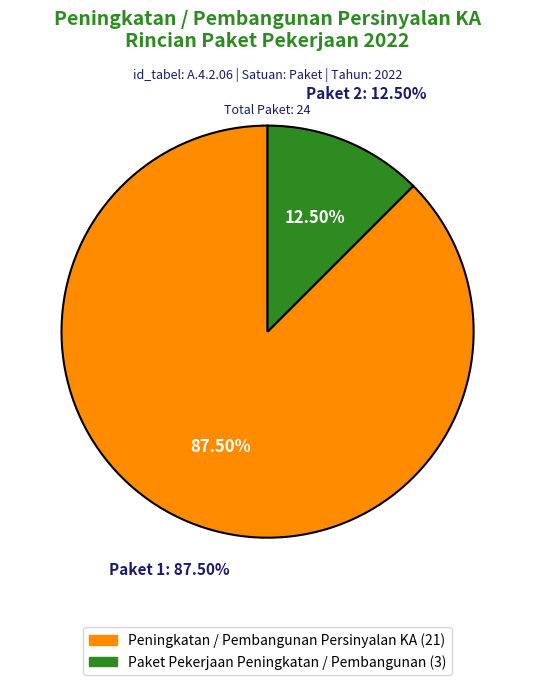

Approximately how many times larger is the value at Peningkatan / Pembangunan Persinyalan KA compared to Paket Pekerjaan Peningkatan / Pembangunan?

7.0